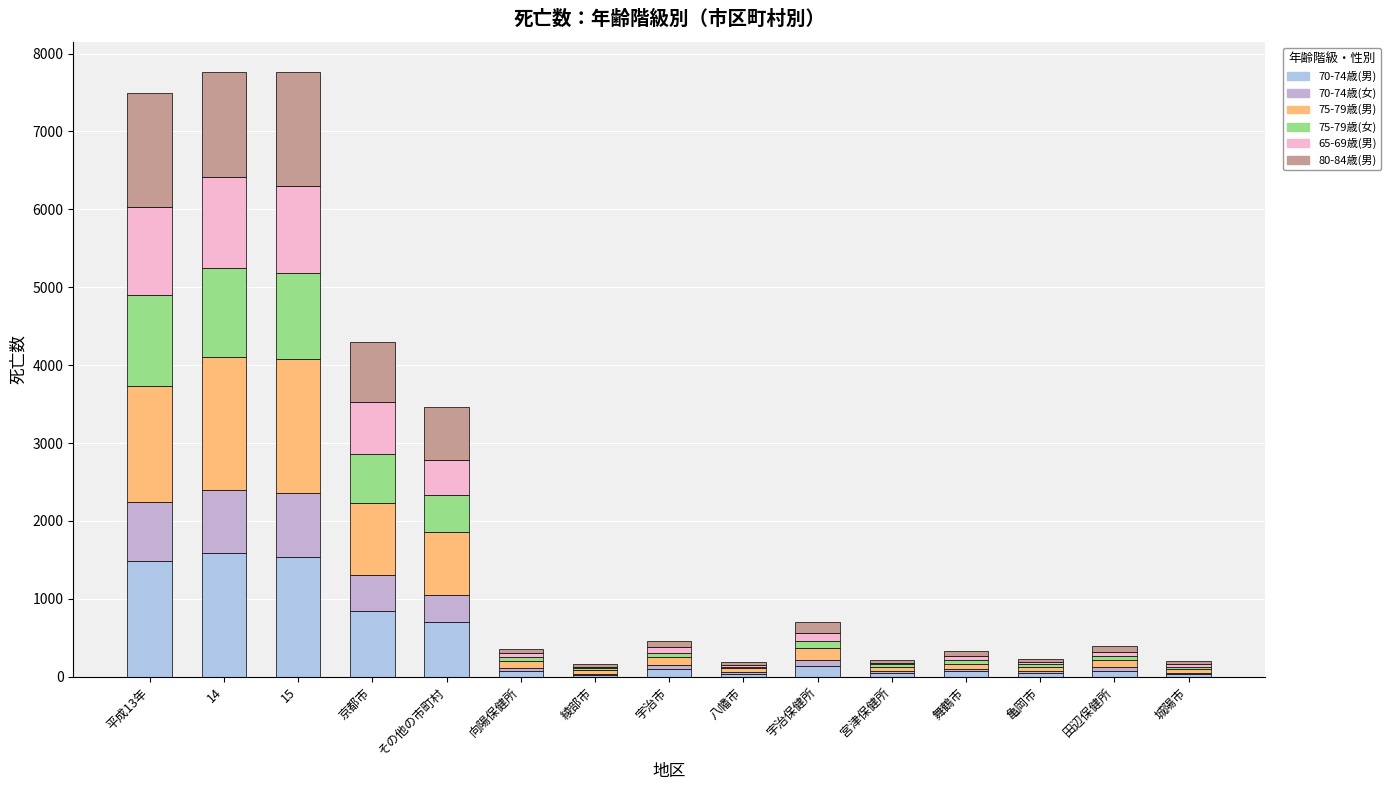

How many series are shown in this chart?

6